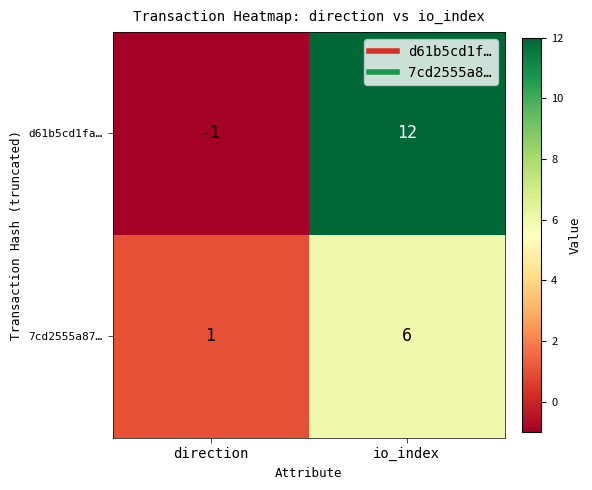

Is it true that d61b5cd1fa… equals -1 at direction?

True